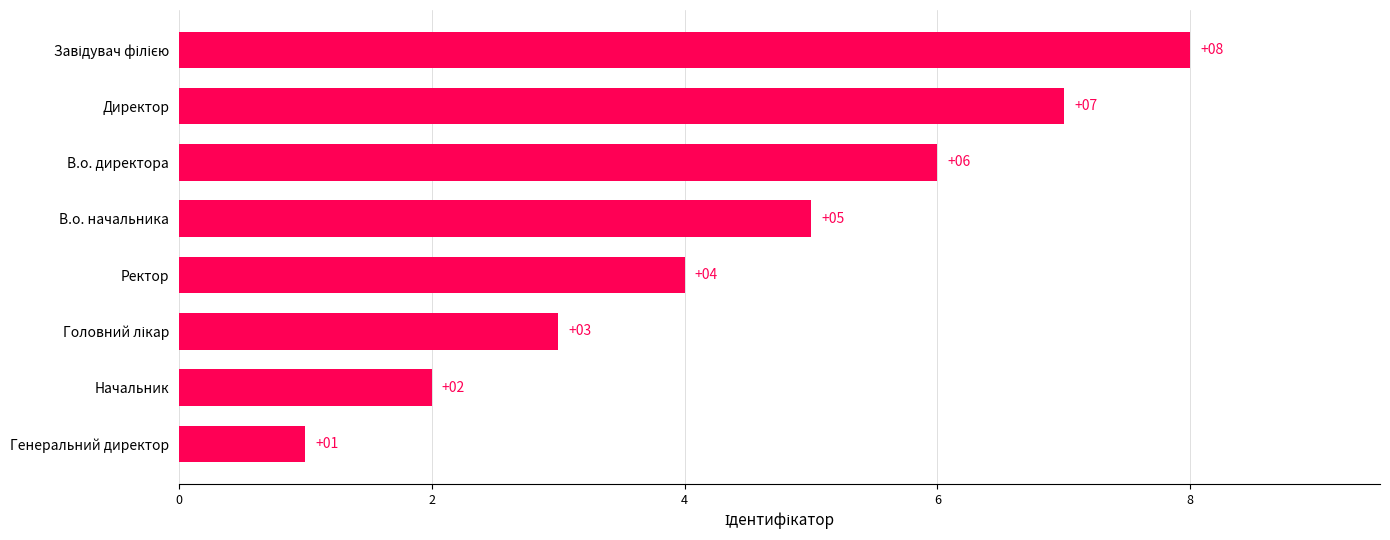

What is the difference between the maximum and minimum values?

7